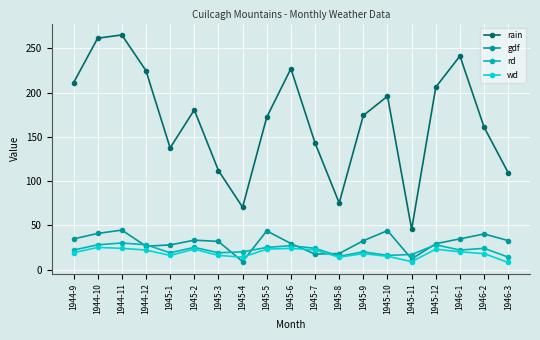

Does the chart have visible grid lines?

Yes